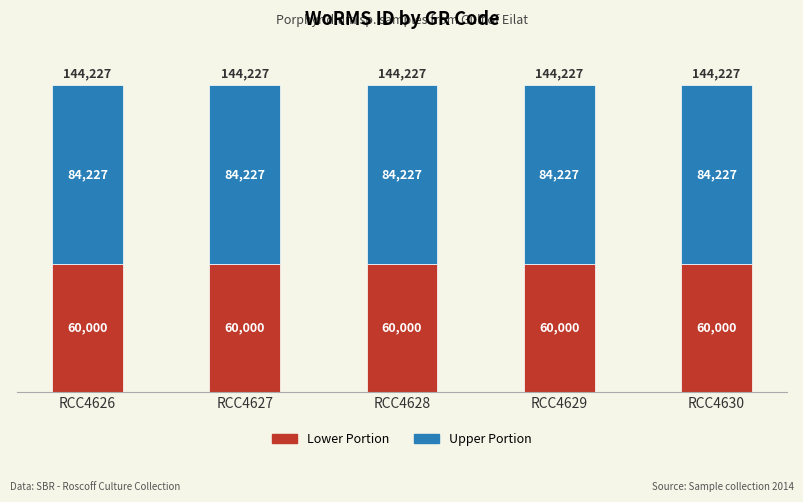

Does the chart contain any negative values?

No